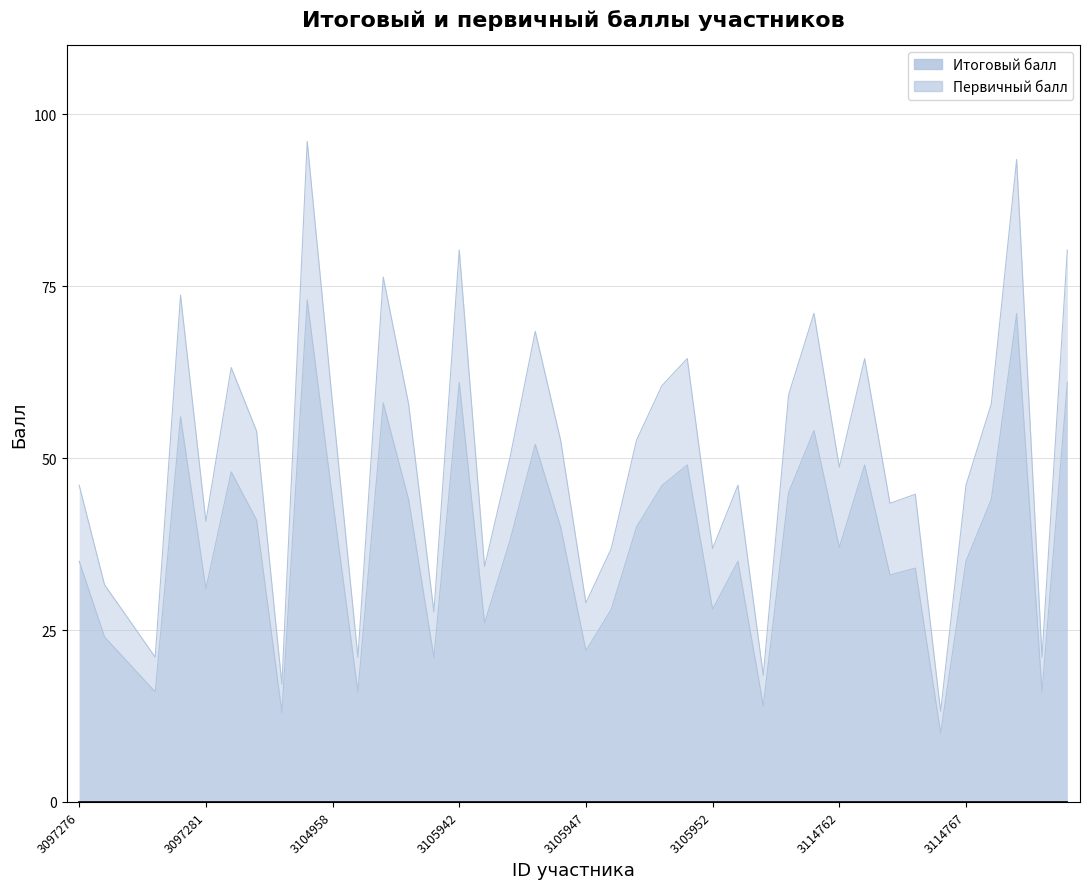

Which series has the largest total across all categories?

Итоговый балл